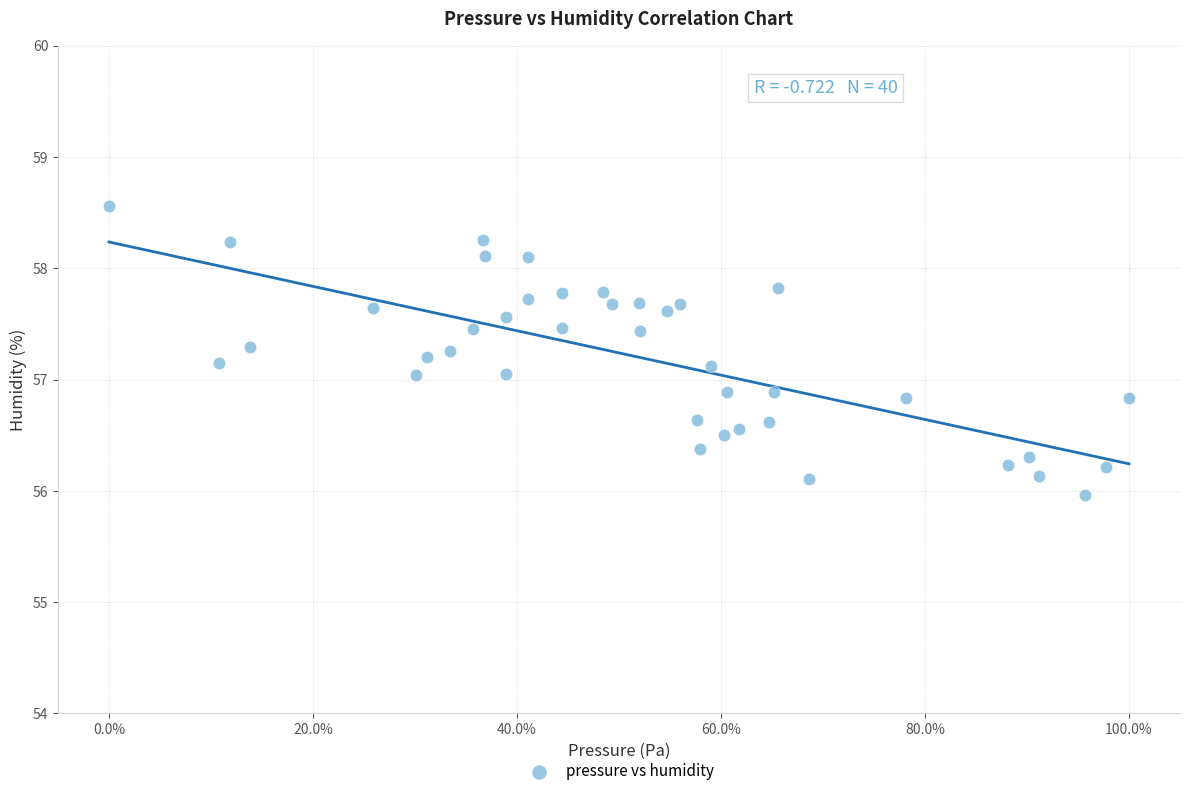

What is the range of X values (max minus min)?

100.0